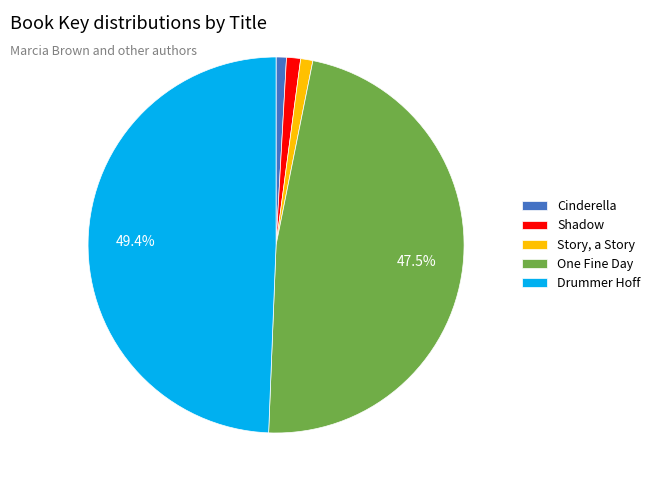

What percentage is the Drummer Hoff slice, to the nearest percent?

49%